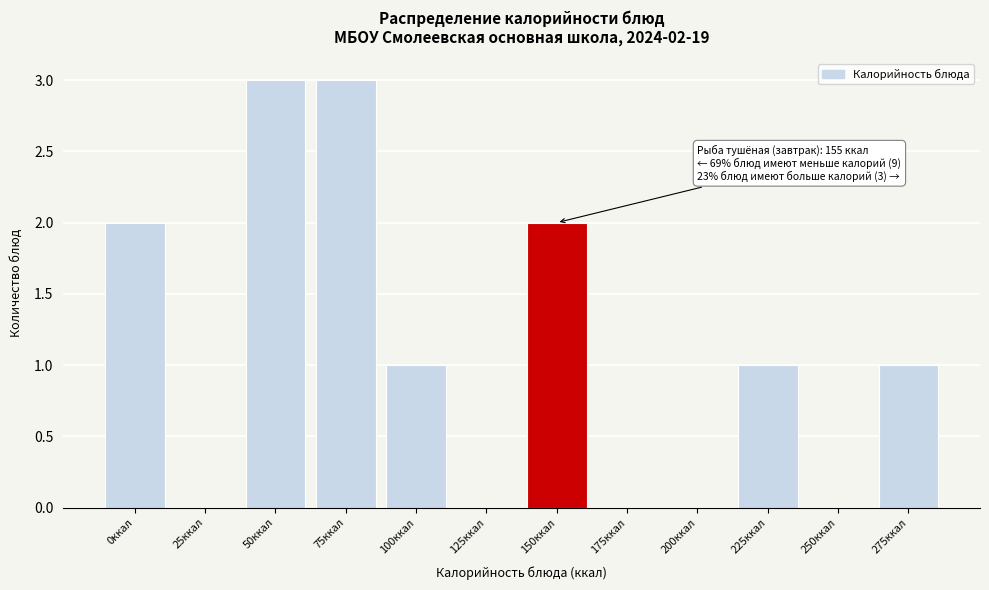

Reading left to right, extract all data points from this chart.

0ккал=2	25ккал=0	50ккал=3	75ккал=3	100ккал=1	125ккал=0	150ккал=2	175ккал=0	200ккал=0	225ккал=1	250ккал=0	275ккал=1